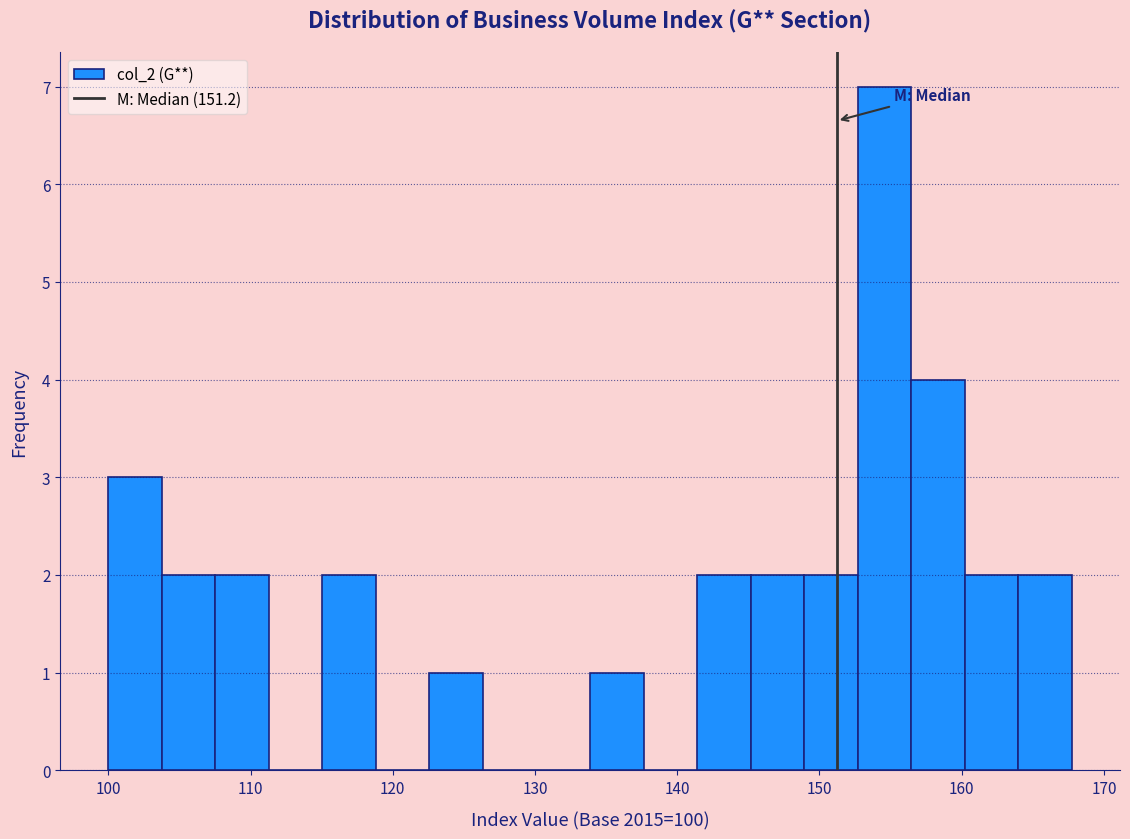

Read against the x-axis, roughly where is the centre of the tallest bar?

155